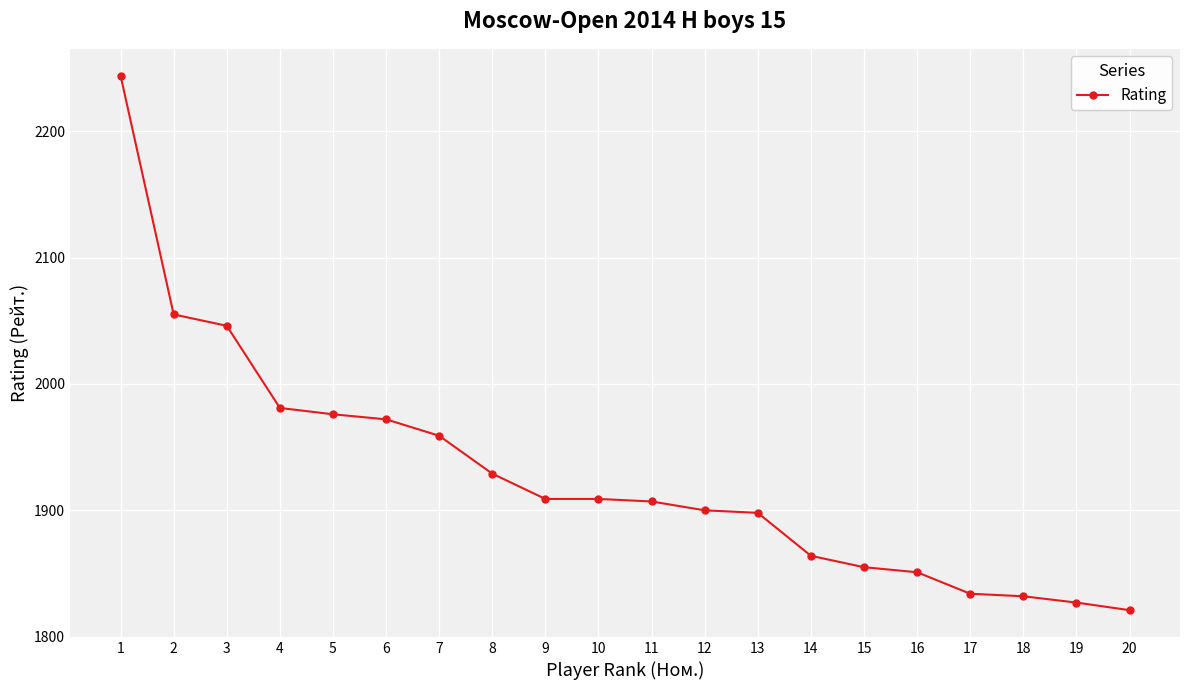

Reading right to left, list all the values displayed in this chart.

1821	1827	1832	1834	1851	1855	1864	1898	1900	1907	1909	1909	1929	1959	1972	1976	1981	2046	2055	2244